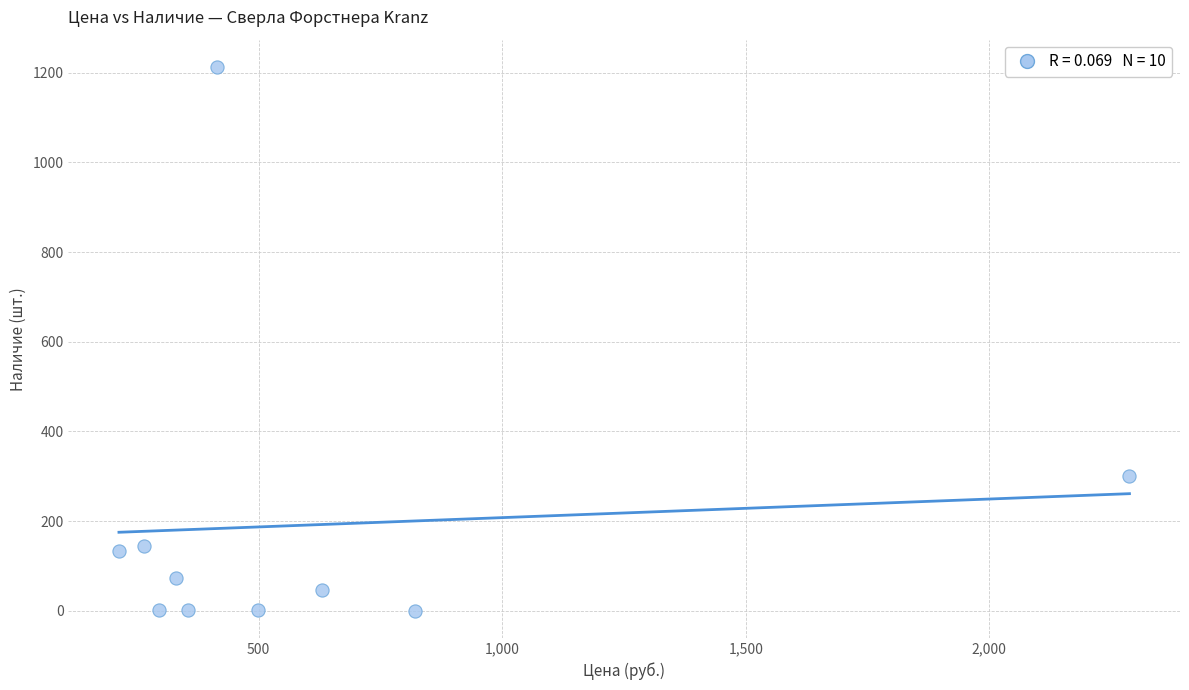

What is the average Y value?

191